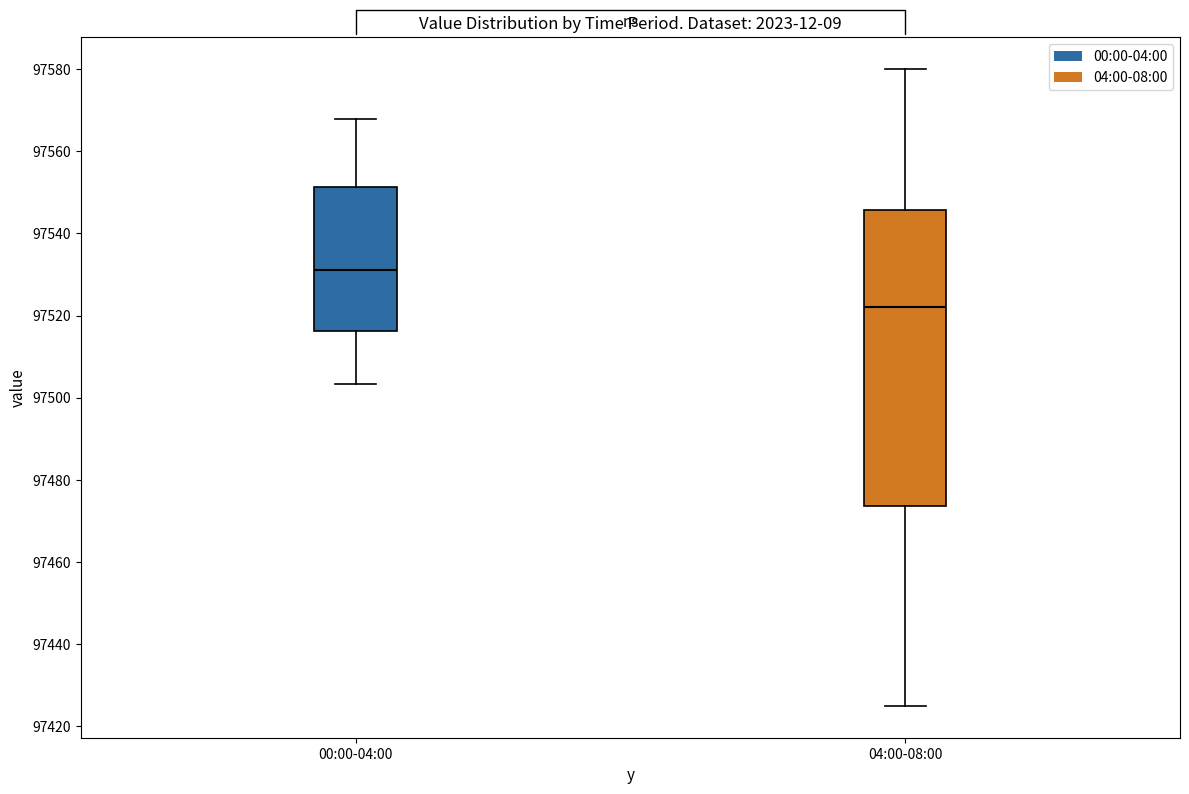

Reading left to right, transcribe this box plot: for each box, give where its median line is, the range the box spans, and where its two whiskers end, as read against the y-axis. The values are not printed on the chart, so give them approximately, as read against the axis.

00:00-04:00: median 97530, box 97516 to 97552, whiskers 97504 to 97568
04:00-08:00: median 97522, box 97474 to 97546, whiskers 97426 to 97580